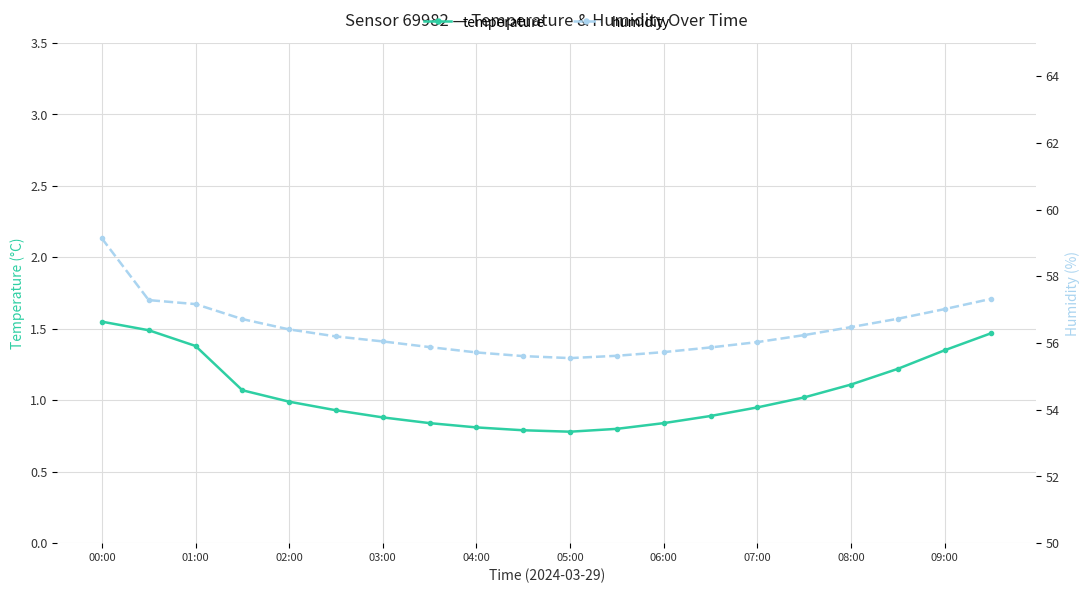

True or false: humidity has more than 1 interior local peaks.

False